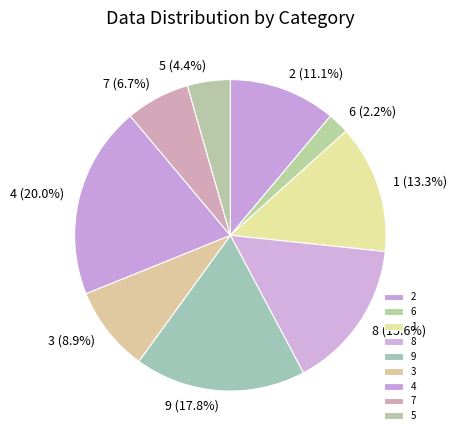

Between 4 and 6, which is larger?

4